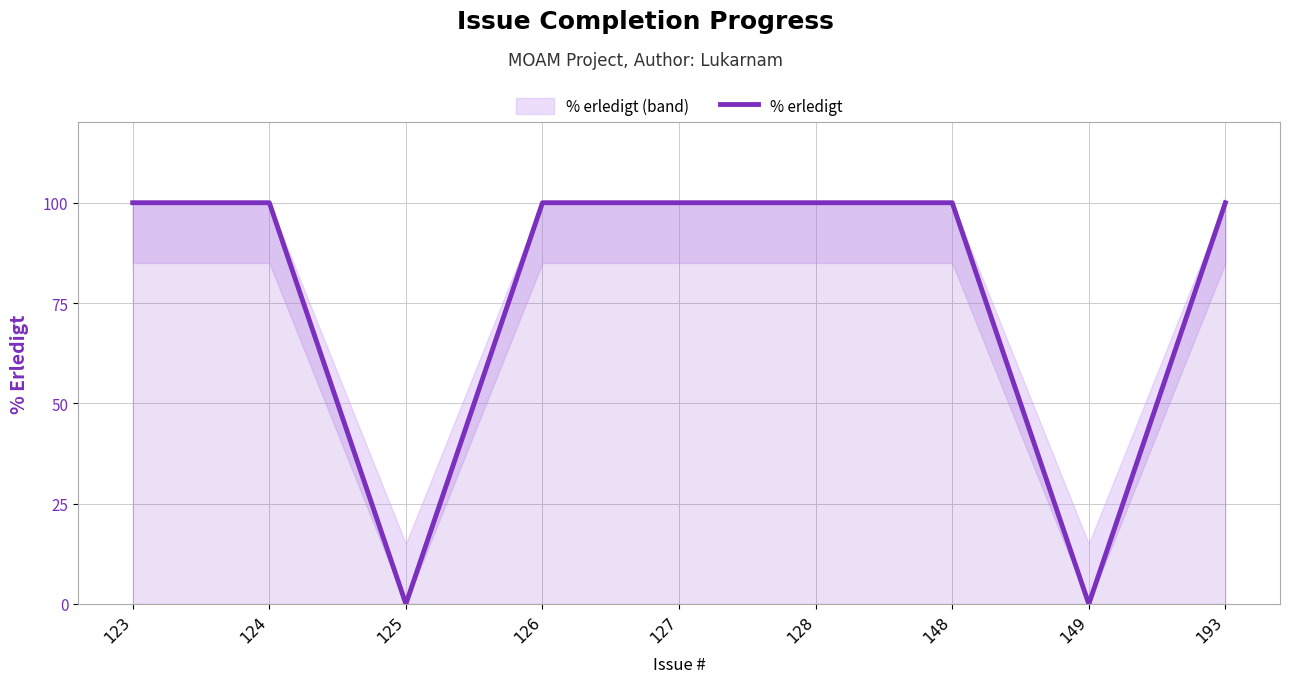

What is the sum of the values at 128 and 193?

200